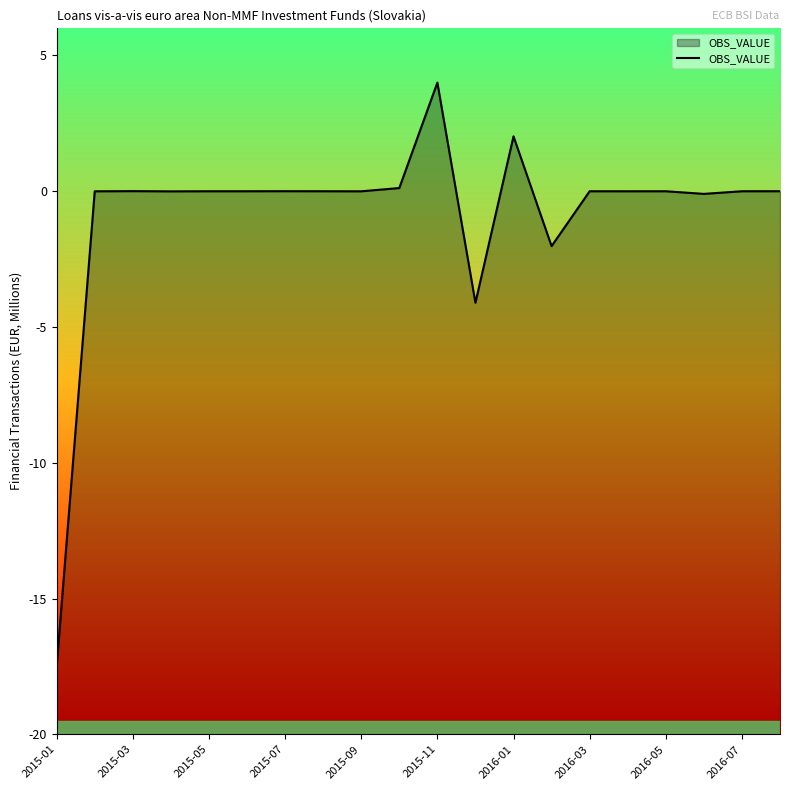

Which label corresponds to the smallest value in the chart?

2015-01